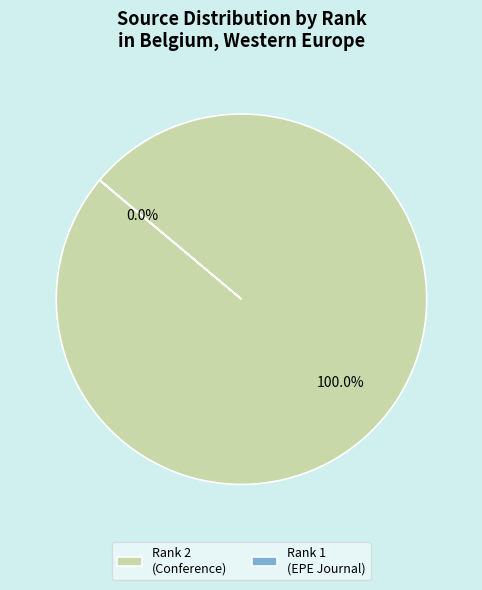

The Rank 1 (EPE Journal) slice represents 1% of the pie. True or false?

False